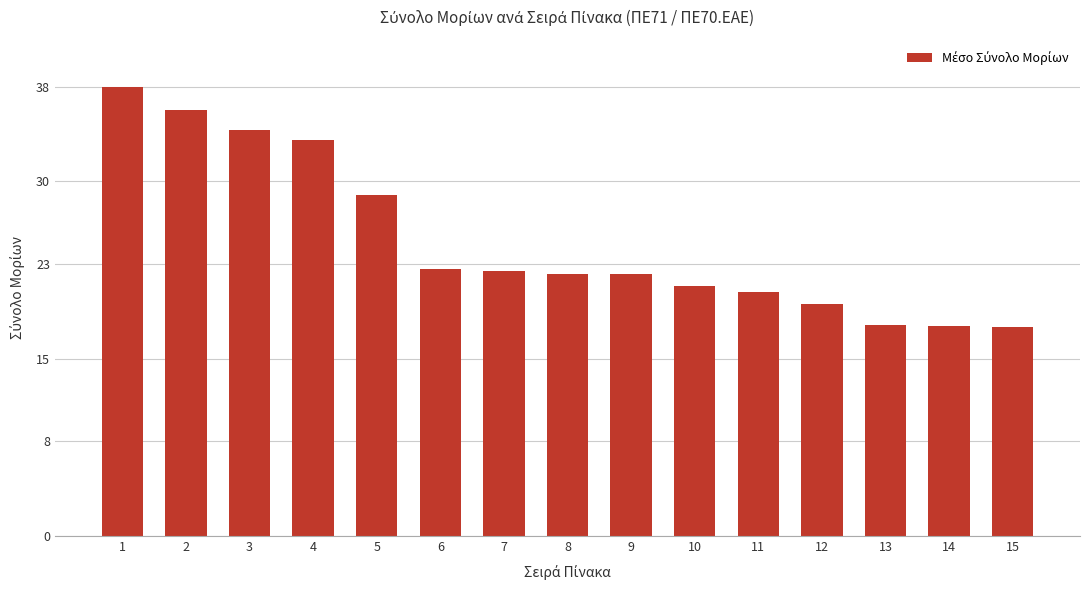

Count the number of values greater than 22.

9